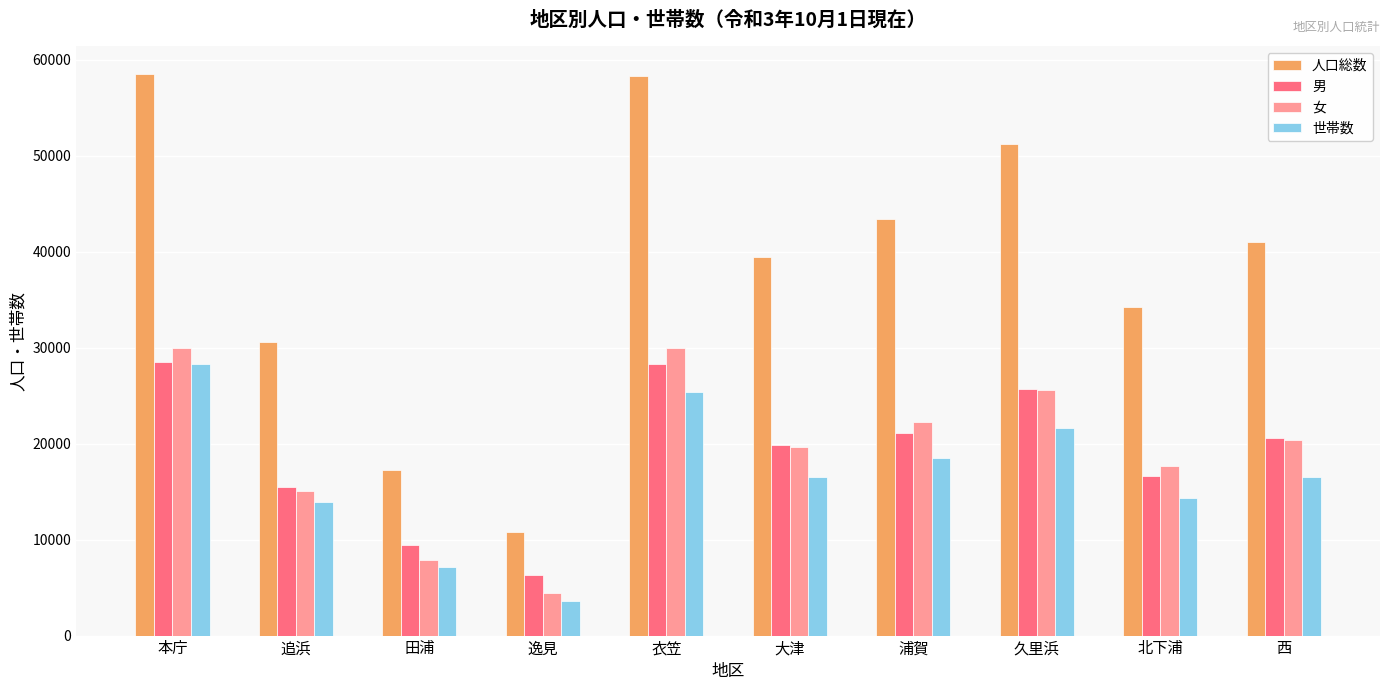

Which series has the largest total across all categories?

人口総数